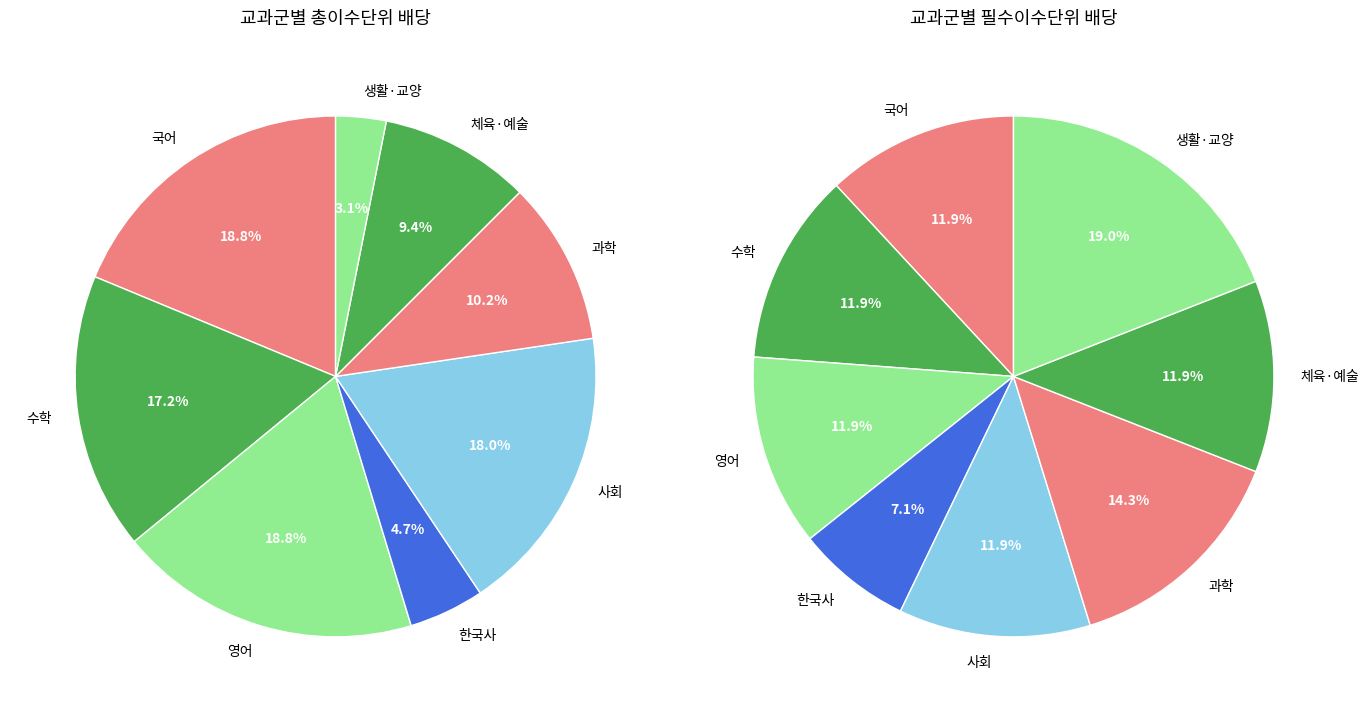

How many slices are in this pie chart?

8